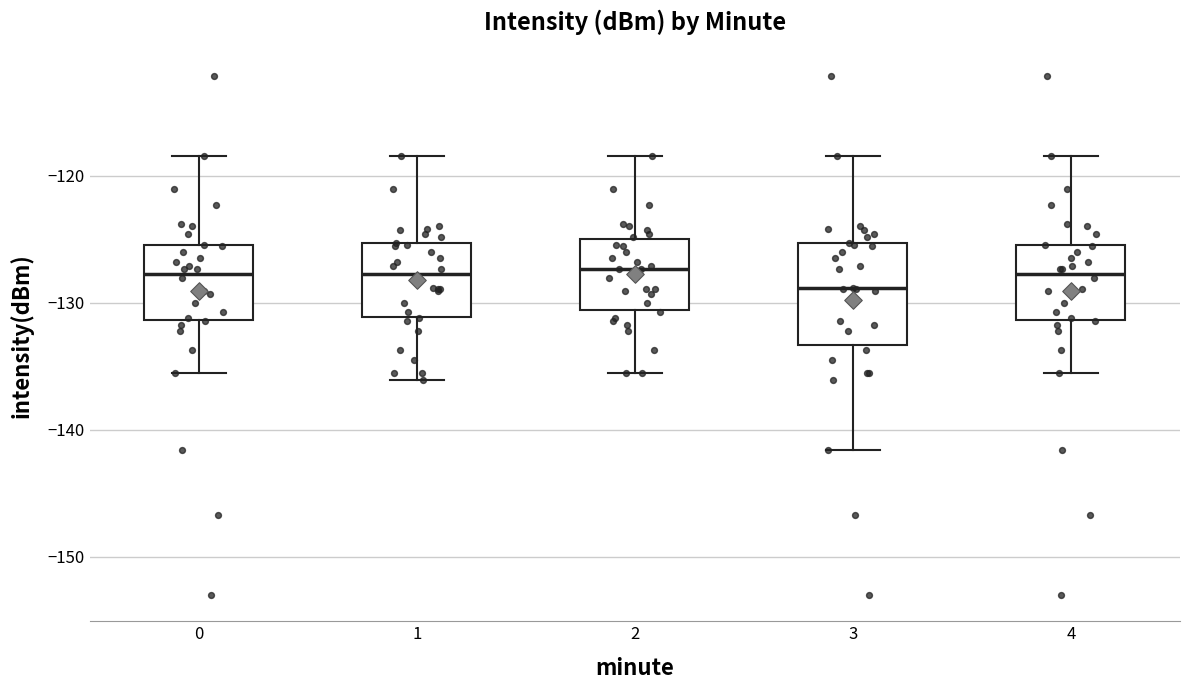

Which box's median line is the lowest?

3